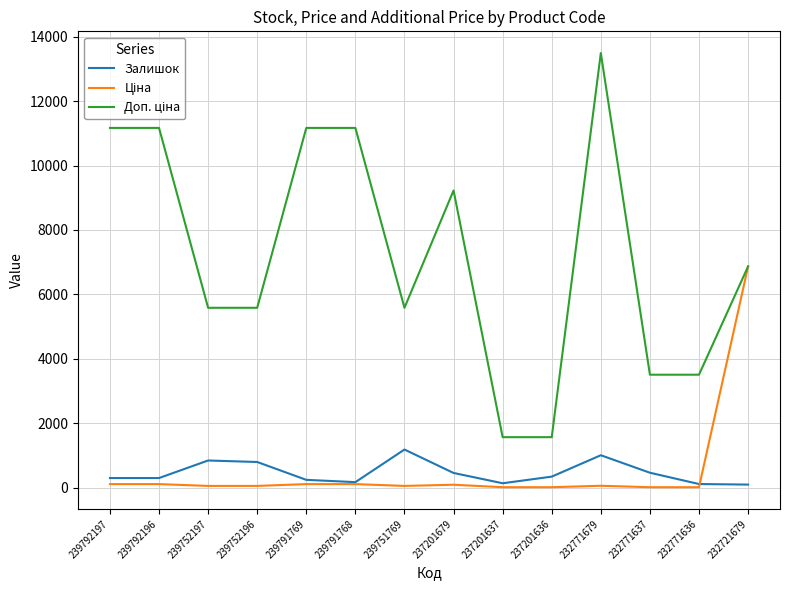

What is the highest value of the Залишок series?

1185.0